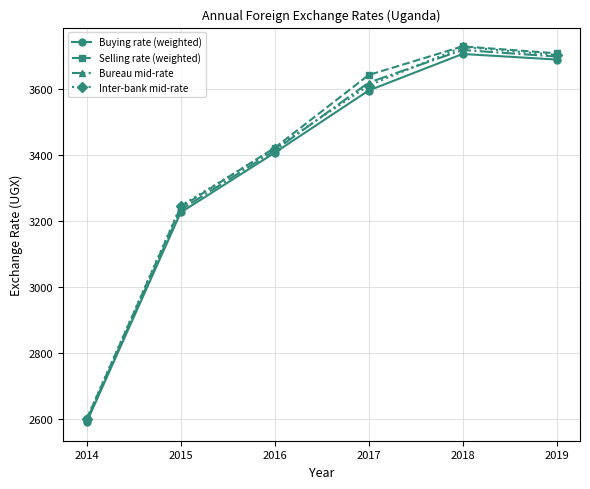

Which series changed the most between 2014 and 2015?

Inter-bank mid-rate